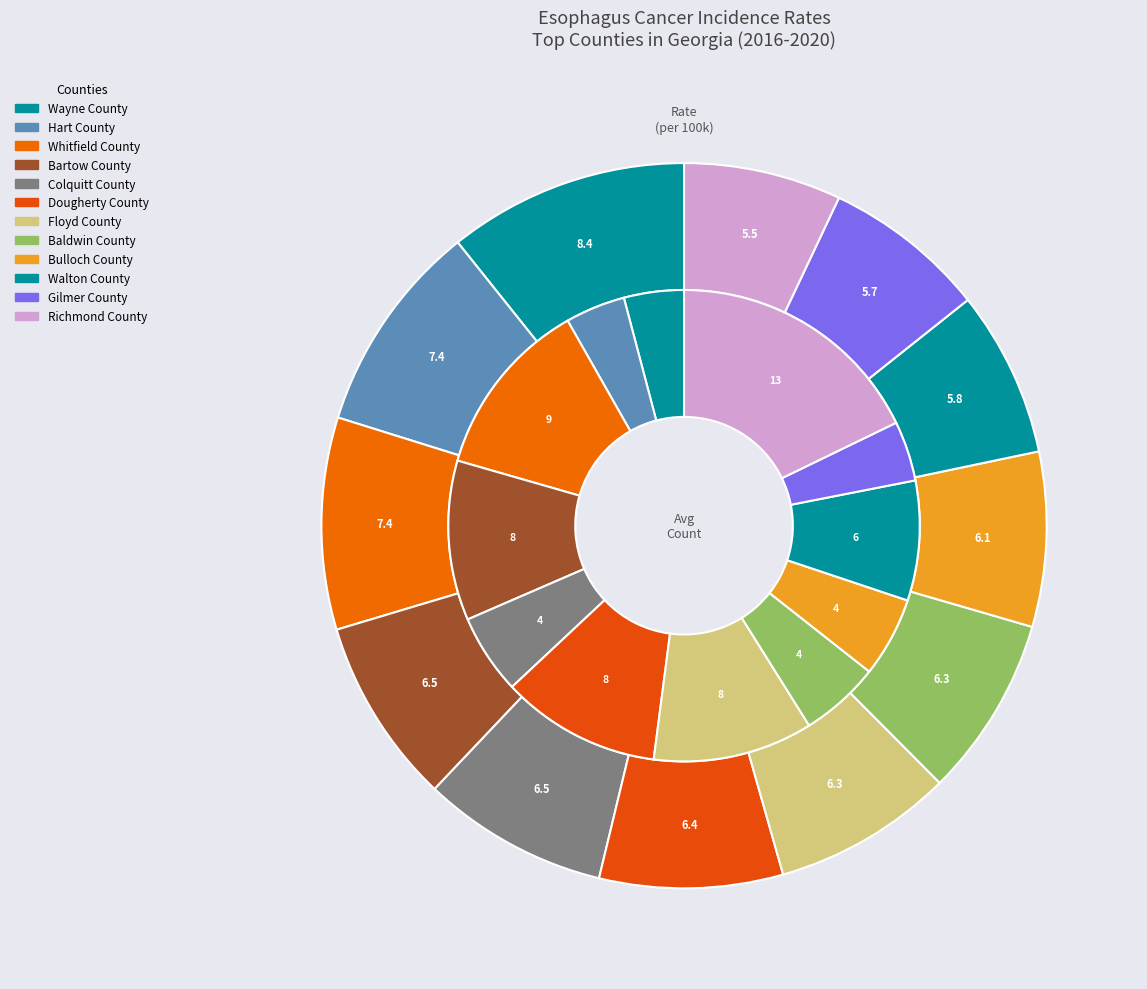

Which slice is the smallest?

Wayne County